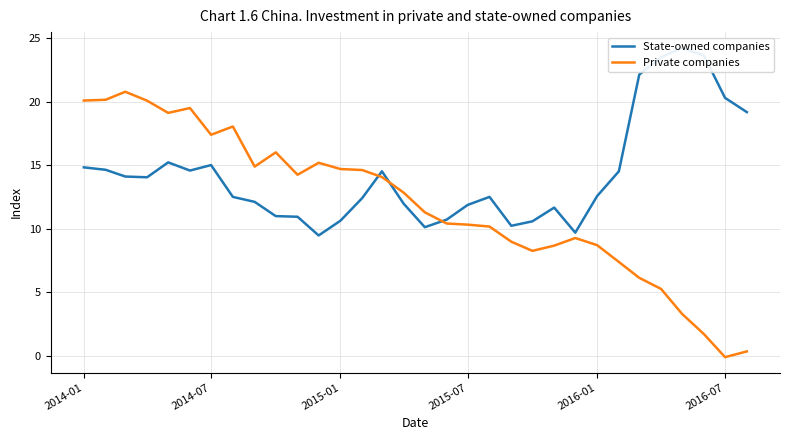

List the series in order of their peak value, highest first.

State-owned companies, Private companies